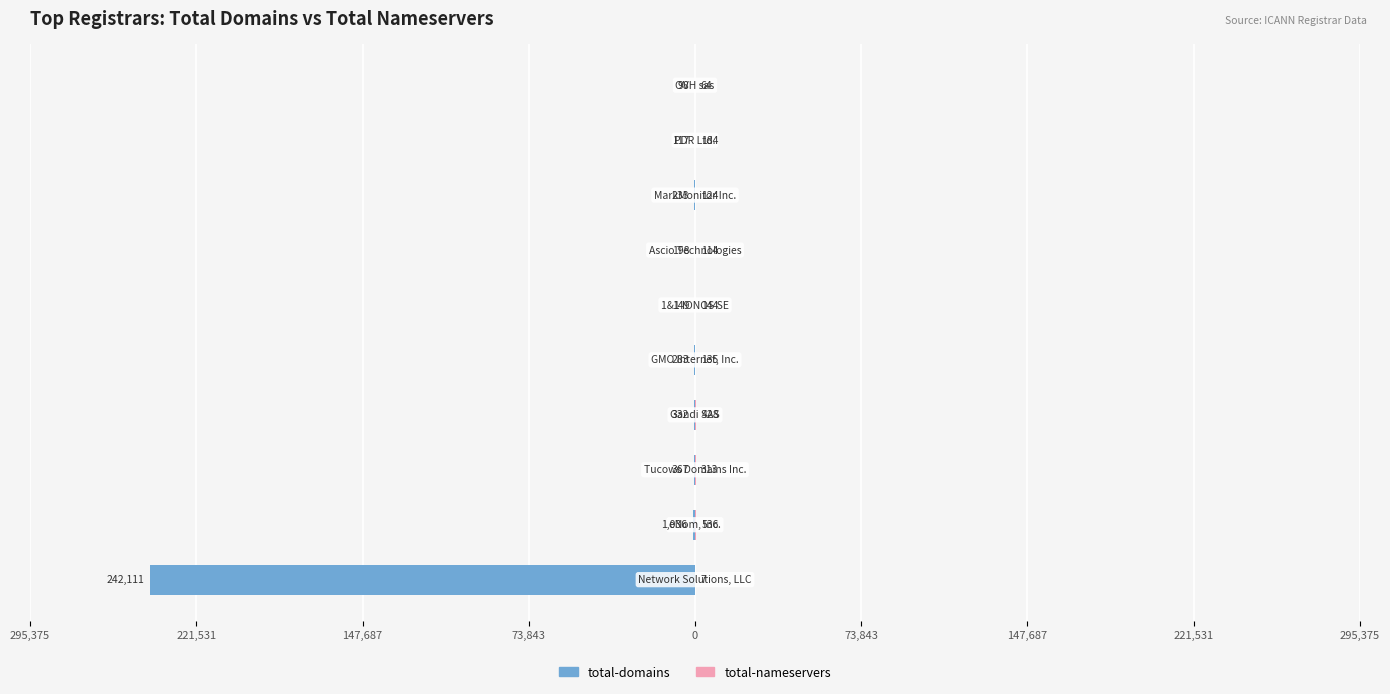

What is the difference between the maximum and minimum values in the total-nameservers series?

529